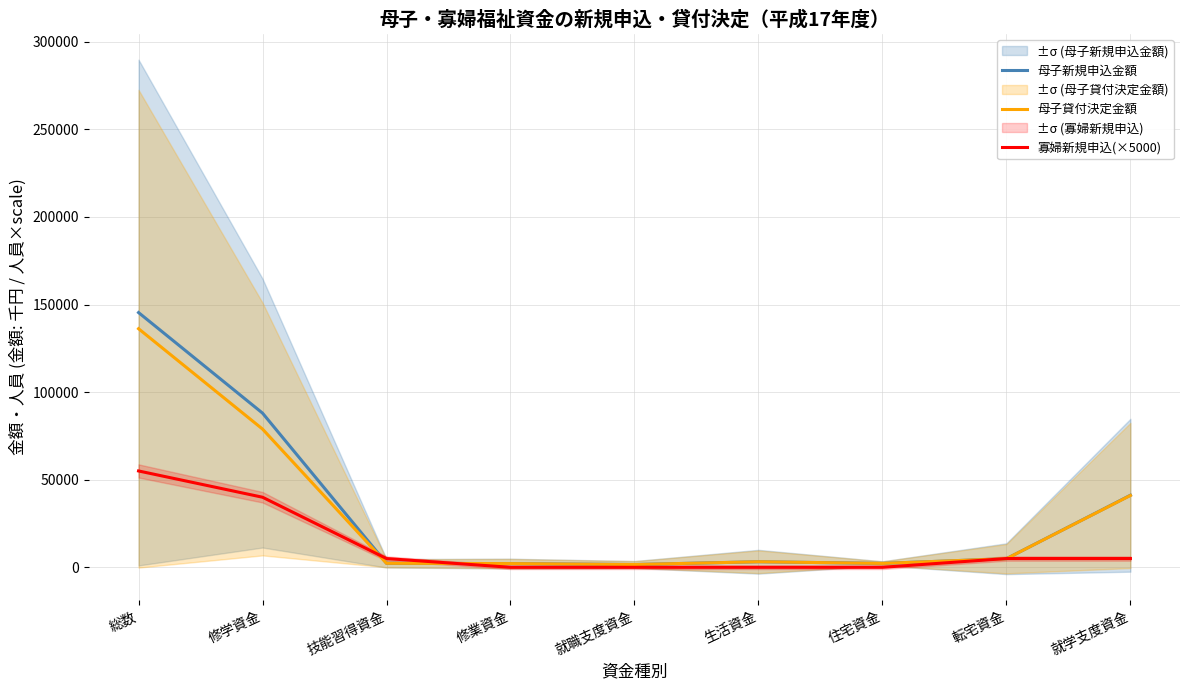

What is the spread (max minus min) of values at 生活資金?

3166